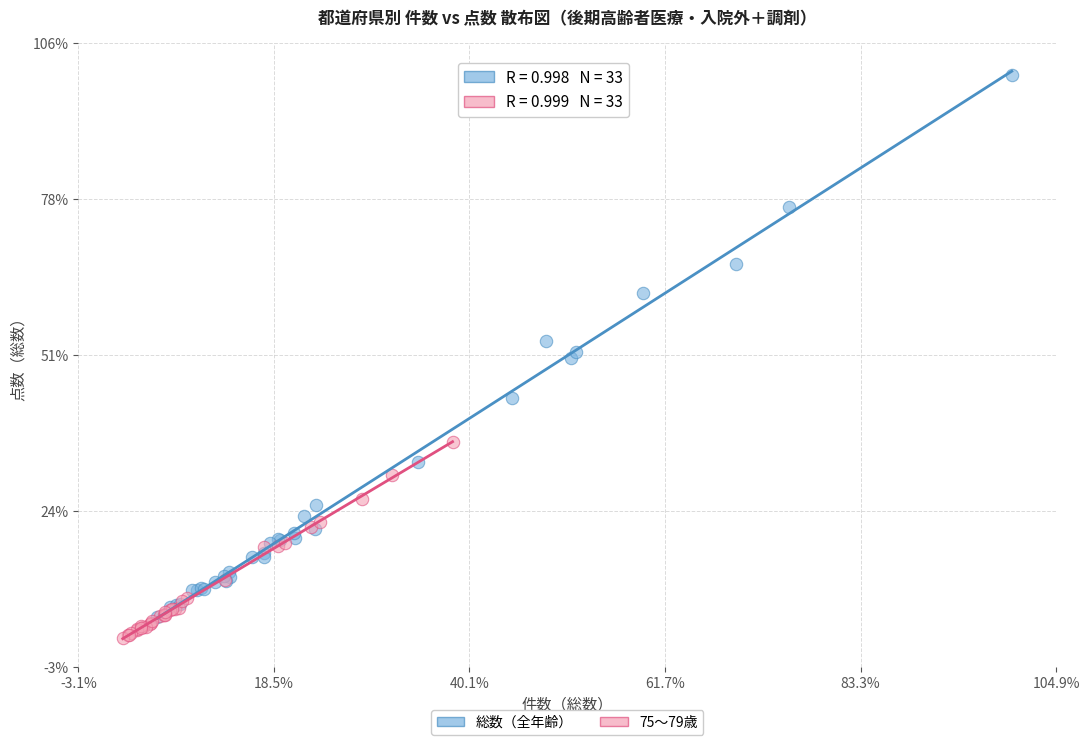

What are all the series names shown in the legend?

総数（全年齢）, 75〜79歳